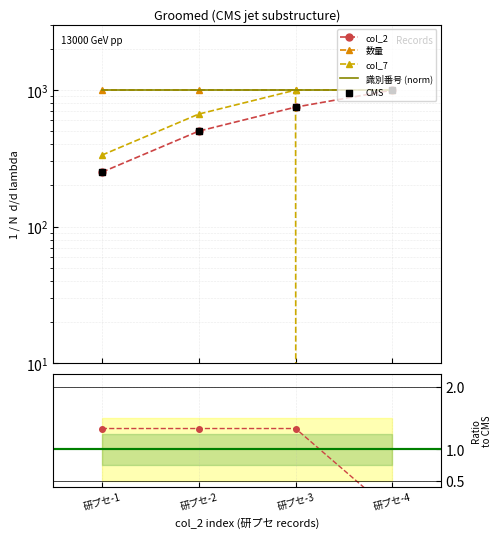

Is the value of col_7 at 研プセ-3 greater than the value of col_2 at 研プセ-1?

Yes